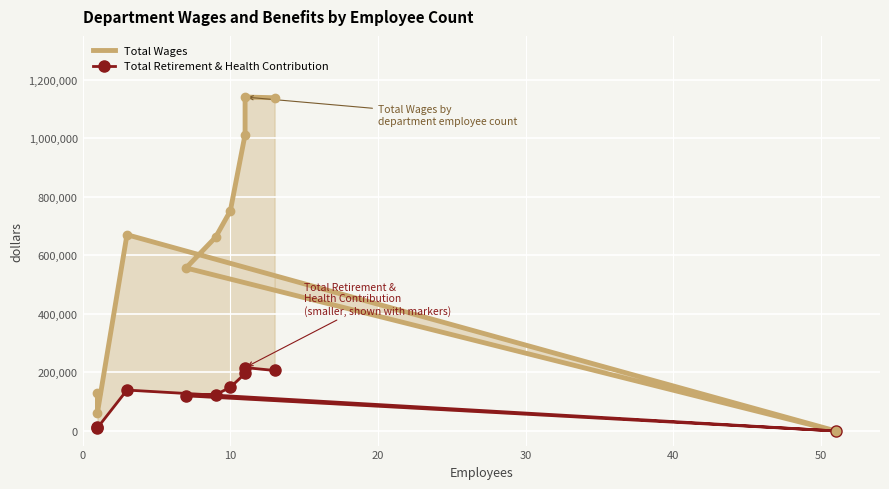

True or false: Total Retirement & Health Contribution and Total Wages intersect in this chart.

False